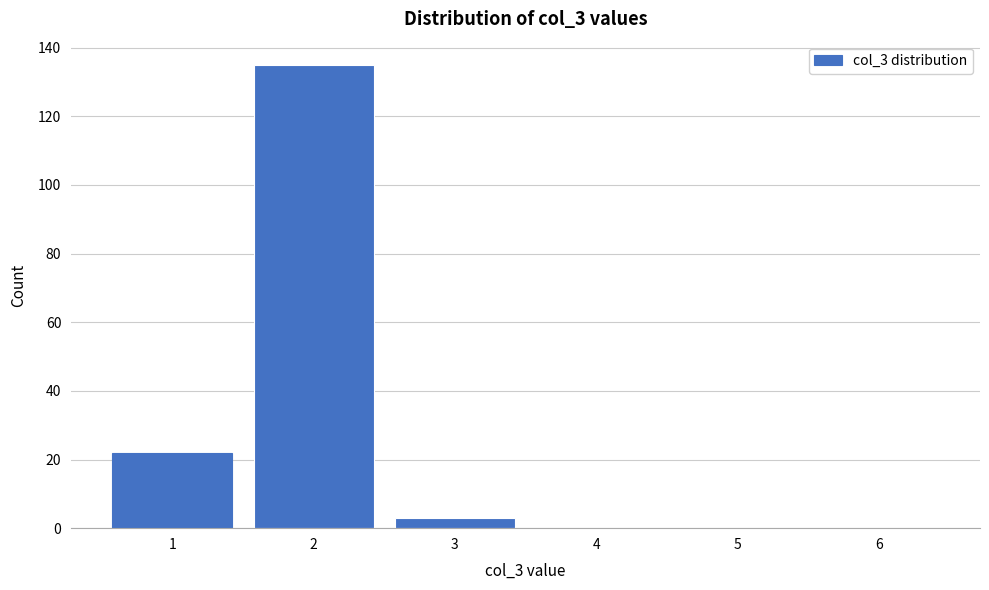

What is the height of the bar covering 1.5 to 2.5 on the x-axis? The values are not printed on the chart, so give them approximately, as read against the axis.

136